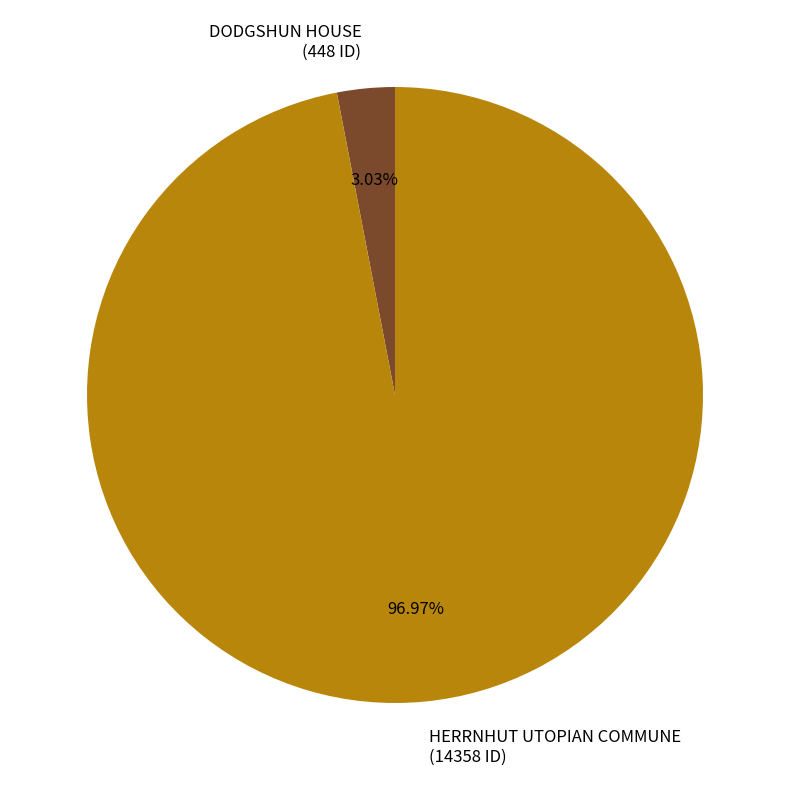

What is the majority slice?

HERRNHUT UTOPIAN COMMUNE